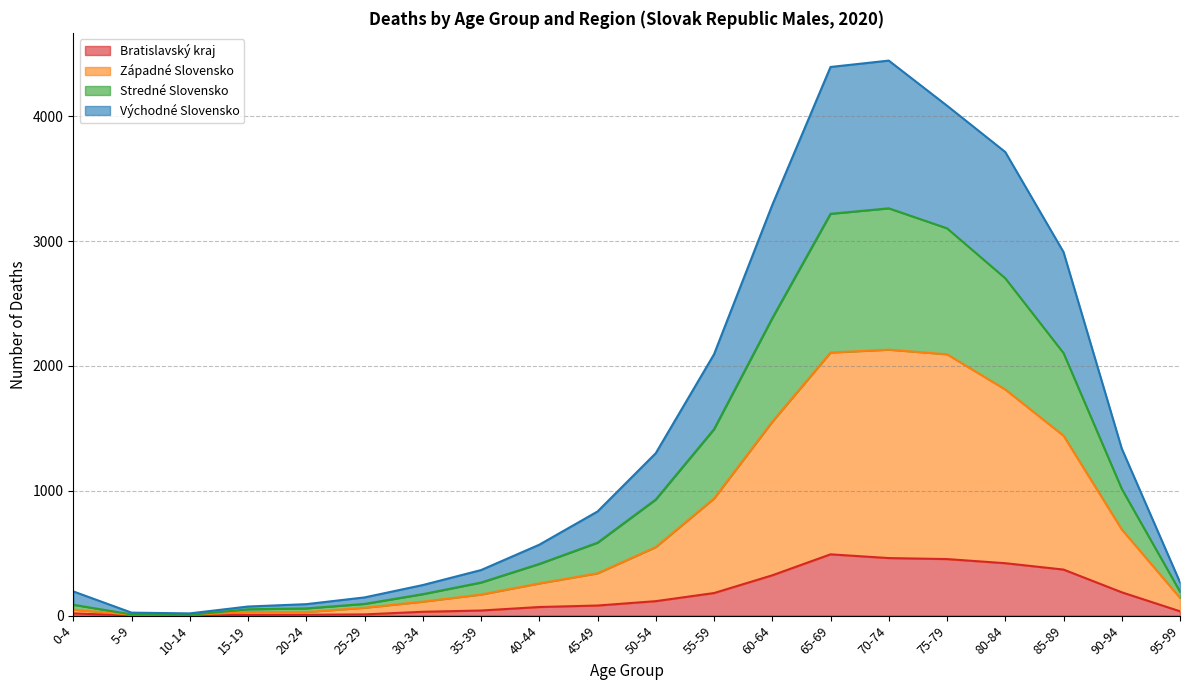

How many data points in Stredné Slovensko are above 834?

9